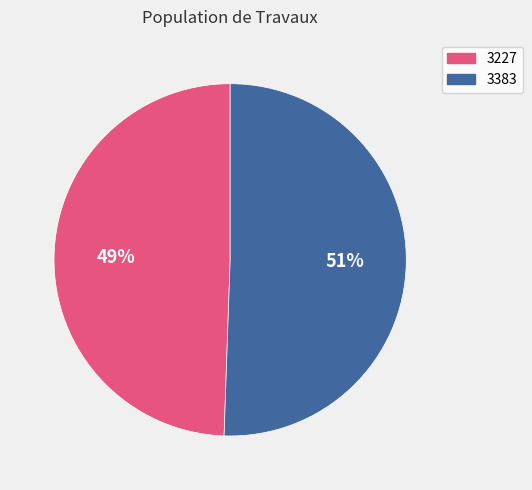

What percentage is the 3227 slice, to the nearest percent?

49%